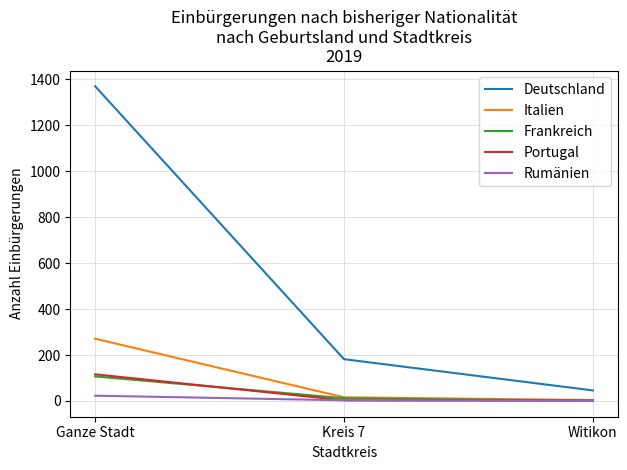

Which series has the largest range (max minus min)?

Deutschland